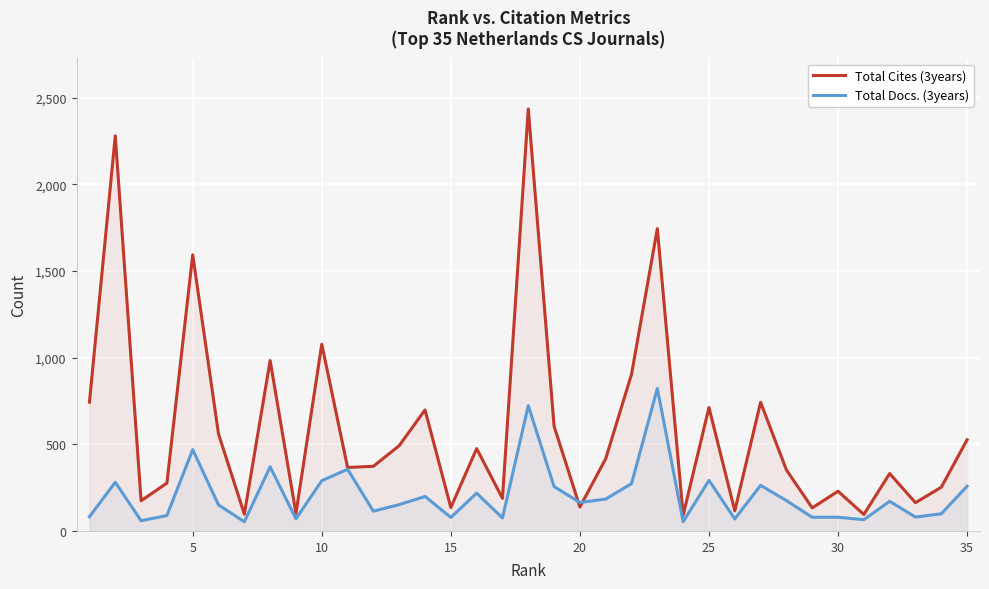

What is the difference between the highest and lowest values at 25?

420